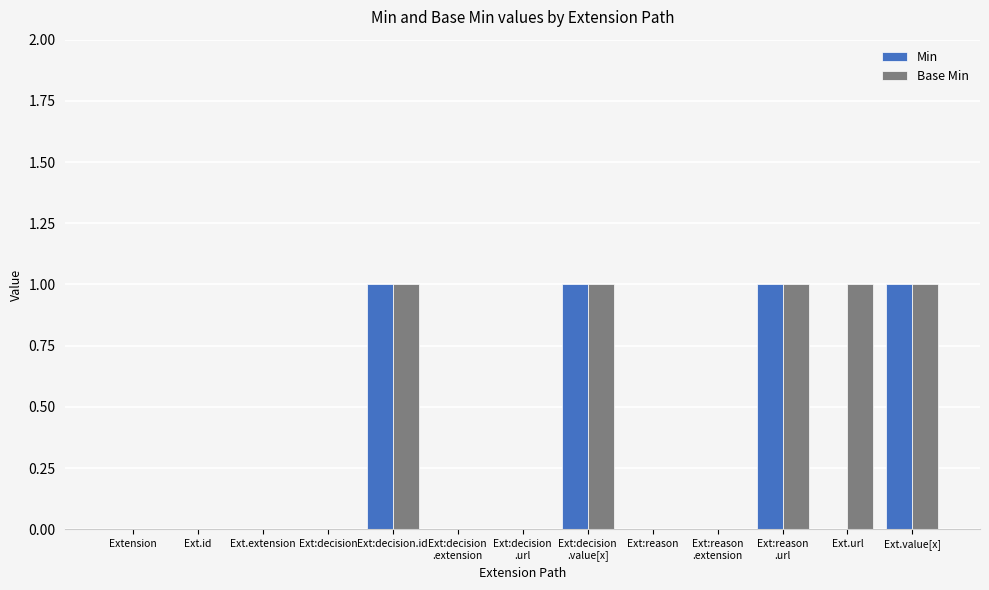

Reading right to left, extract all data points from this chart.

Min: Ext.value[x]=1	Ext.url=0	Ext:reason
.url=1	Ext:reason
.extension=0	Ext:reason=0	Ext:decision
.value[x]=1	Ext:decision
.url=0	Ext:decision
.extension=0	Ext:decision.id=1	Ext:decision=0	Ext.extension=0	Ext.id=0	Extension=0
Base Min: Ext.value[x]=1	Ext.url=1	Ext:reason
.url=1	Ext:reason
.extension=0	Ext:reason=0	Ext:decision
.value[x]=1	Ext:decision
.url=0	Ext:decision
.extension=0	Ext:decision.id=1	Ext:decision=0	Ext.extension=0	Ext.id=0	Extension=0